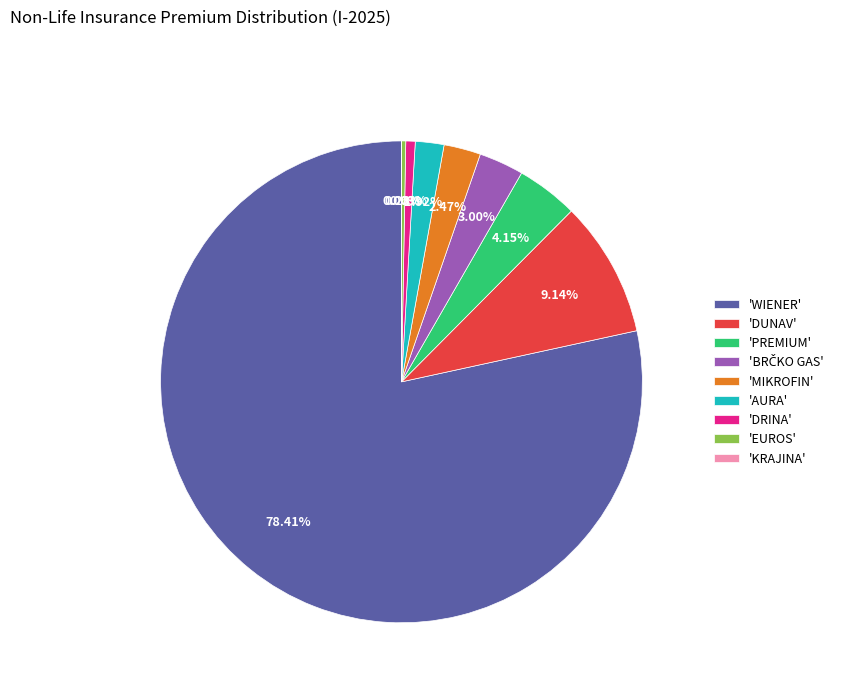

To the nearest percent, what is the difference between the largest and smallest slice percentages?

78%